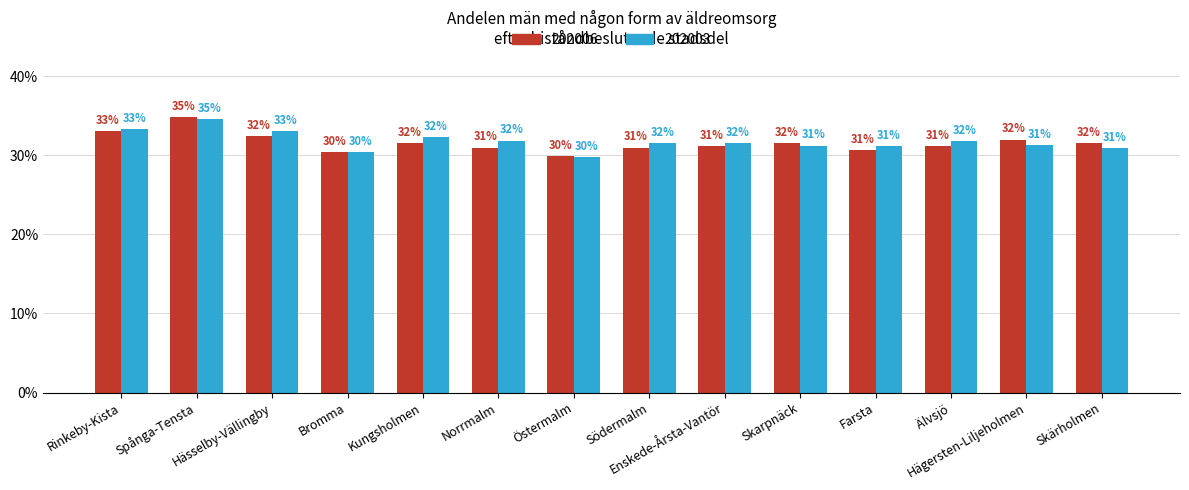

What is the approximate value of 202003 at Rinkeby-Kista?

0.3